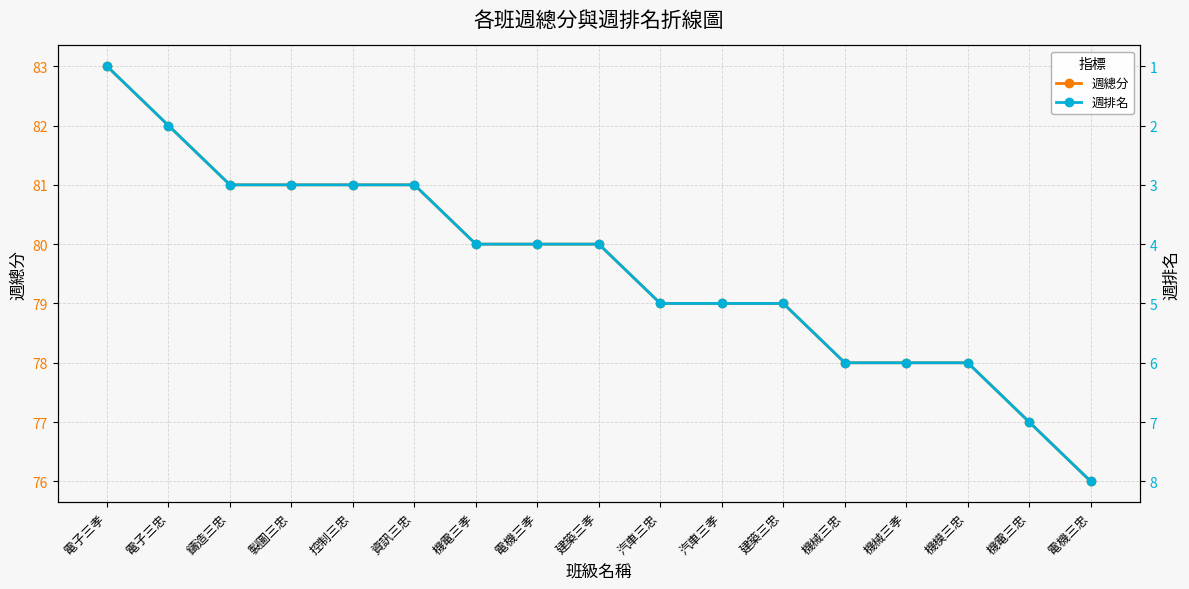

Reading right to left, what are all the values shown in this chart?

週總分: 76	77	78	78	78	79	79	79	80	80	80	81	81	81	81	82	83
週排名: 8	7	6	6	6	5	5	5	4	4	4	3	3	3	3	2	1